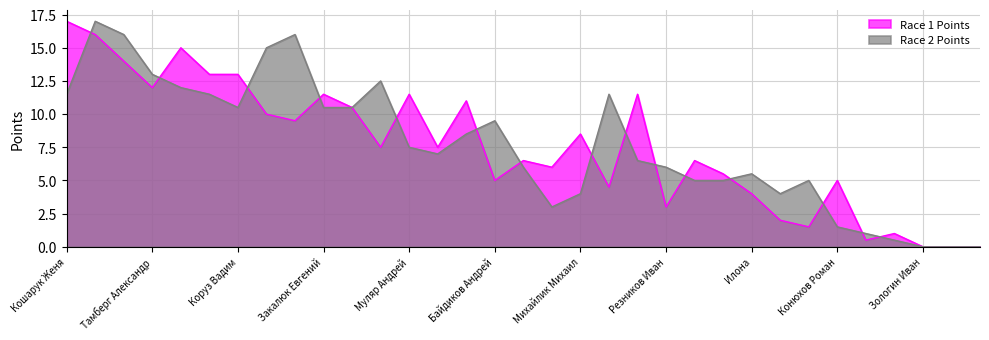

True or false: Race 2 Points has a value of 3.0 at Фаль Александр.

True